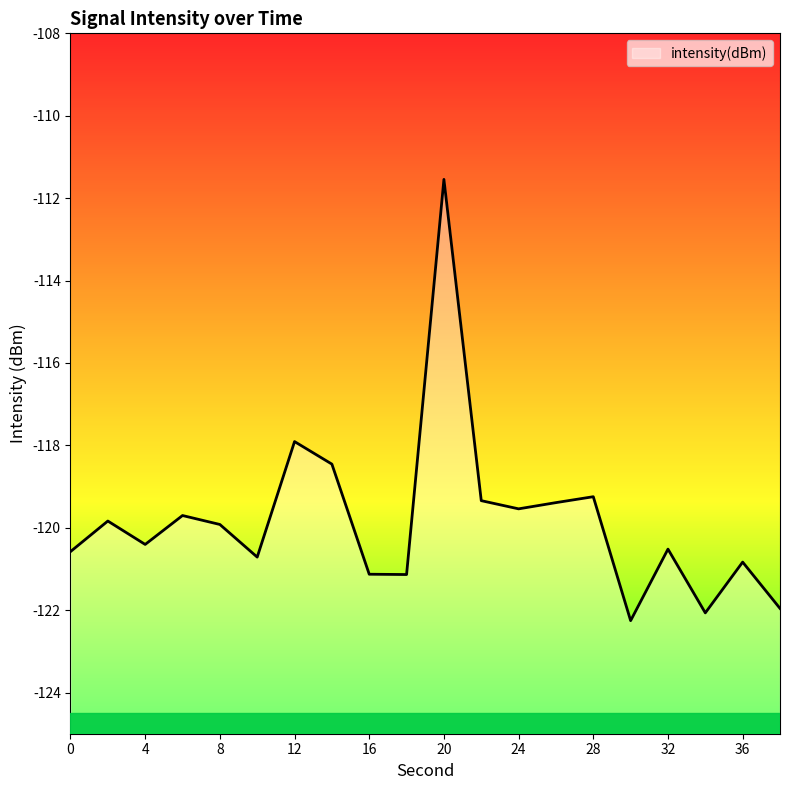

Rank the categories by value from highest to lowest.

20, 12, 14, 28, 22, 26, 24, 6, 2, 8, 4, 32, 0, 10, 36, 16, 18, 38, 34, 30